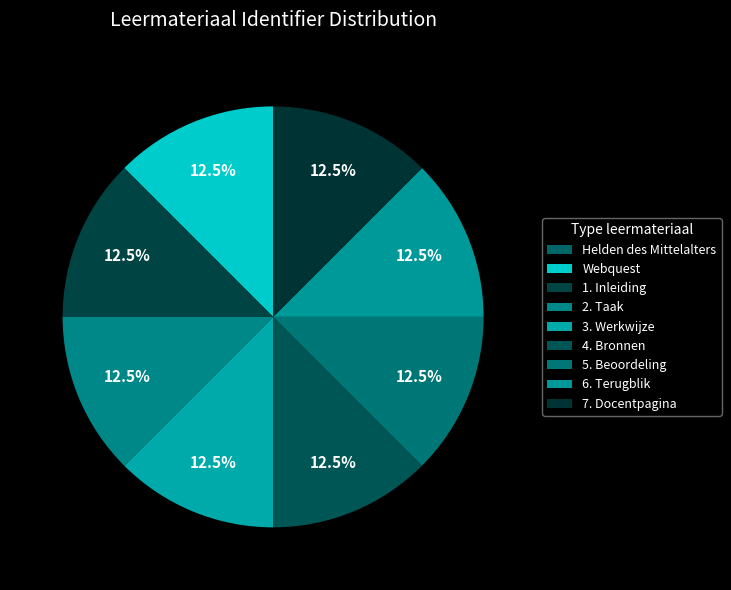

Which category has the biggest portion of the pie?

7. Docentpagina